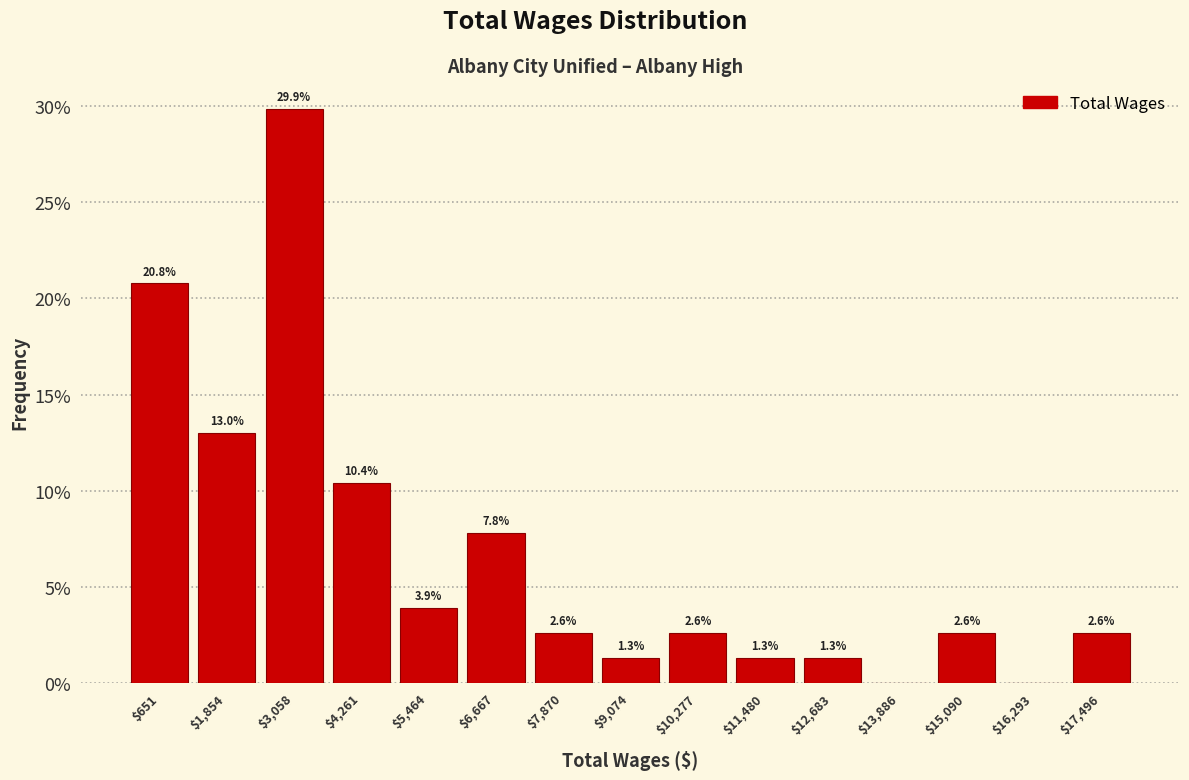

Which range on the x-axis has the tallest bar?

2400 to 3600